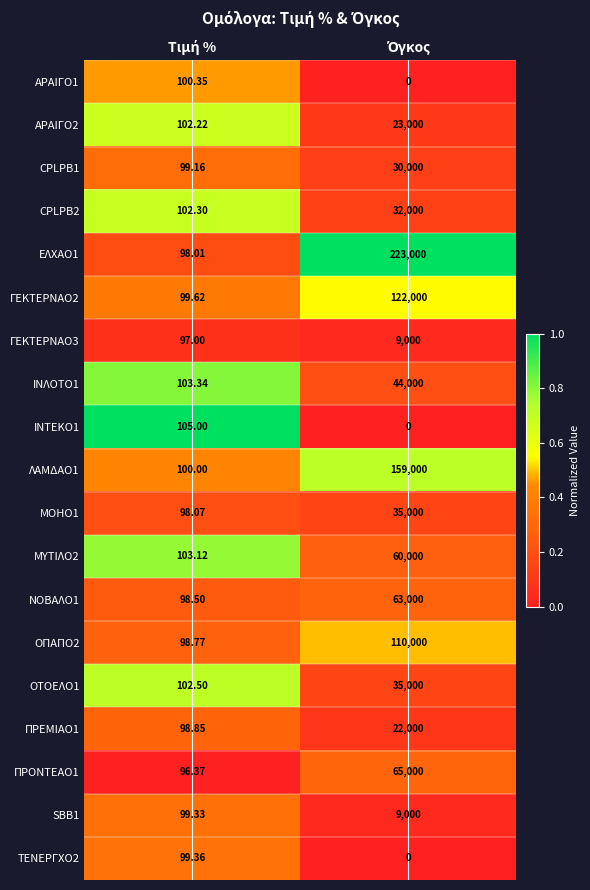

Which series has the largest total across all categories?

ΕΛΧΑΟ1